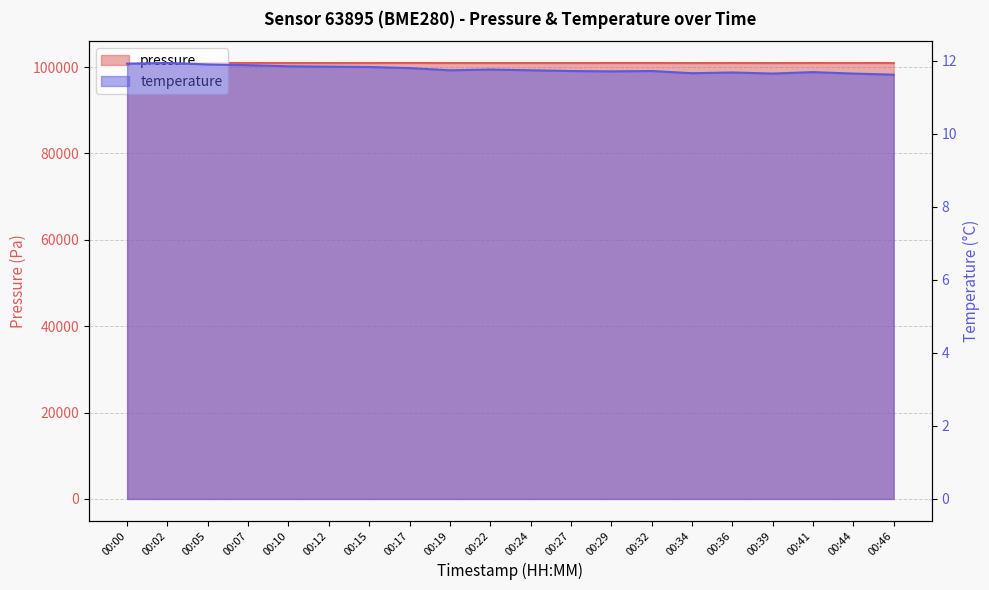

True or false: temperature has a value of 16.9 at 00:00.

False